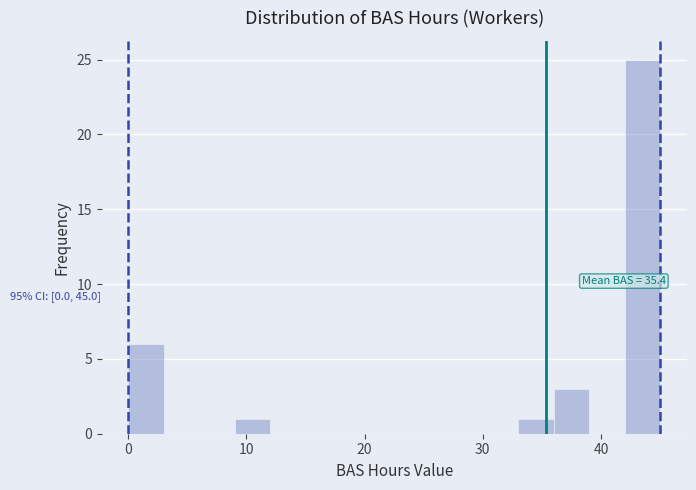

Read against the x-axis, roughly where is the centre of the tallest bar?

44